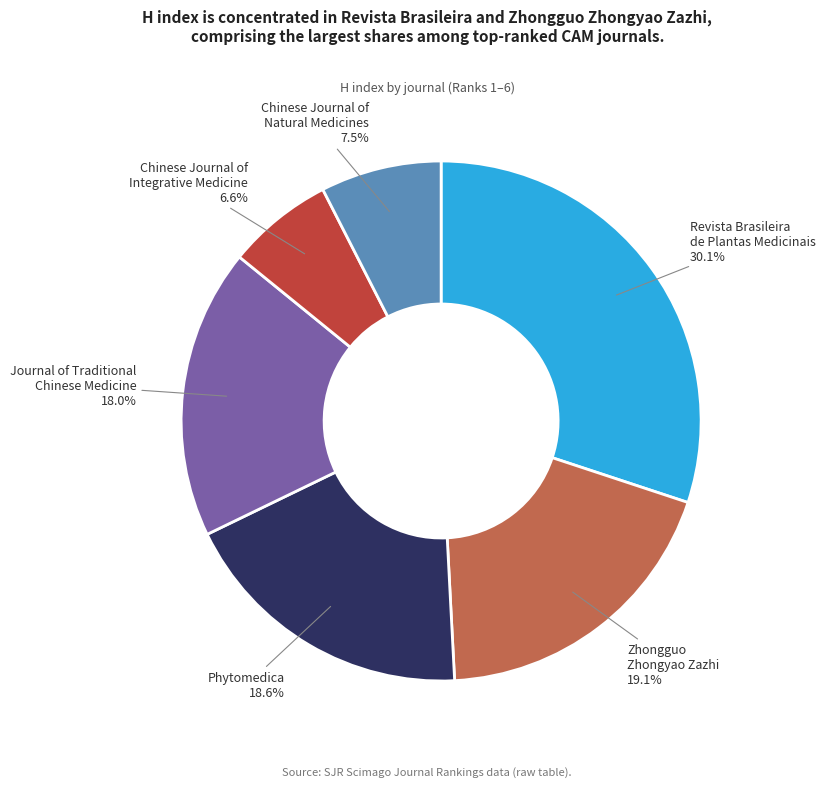

What percentage do Revista Brasileira de Plantas Medicinais and Phytomedica together represent?

48.7%